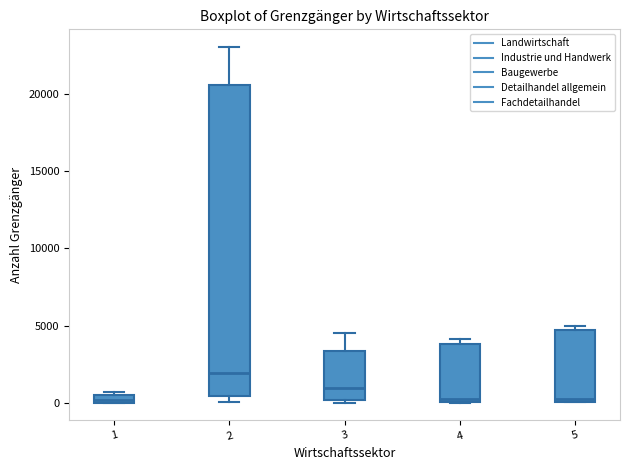

Comparing the boxes themselves (not the whiskers), which one is the tallest?

2